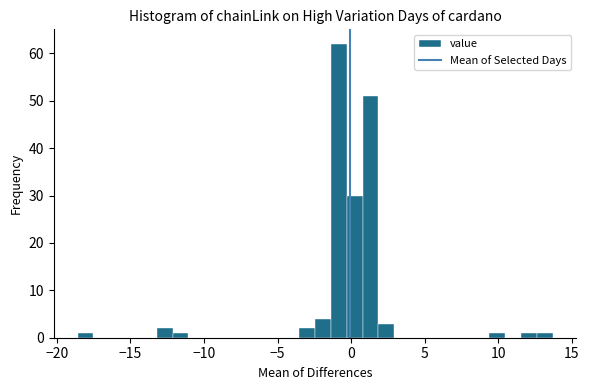

Around what value on the x-axis is the tallest bar? Give the approximate position of its centre, as read against the axis.

-1.0